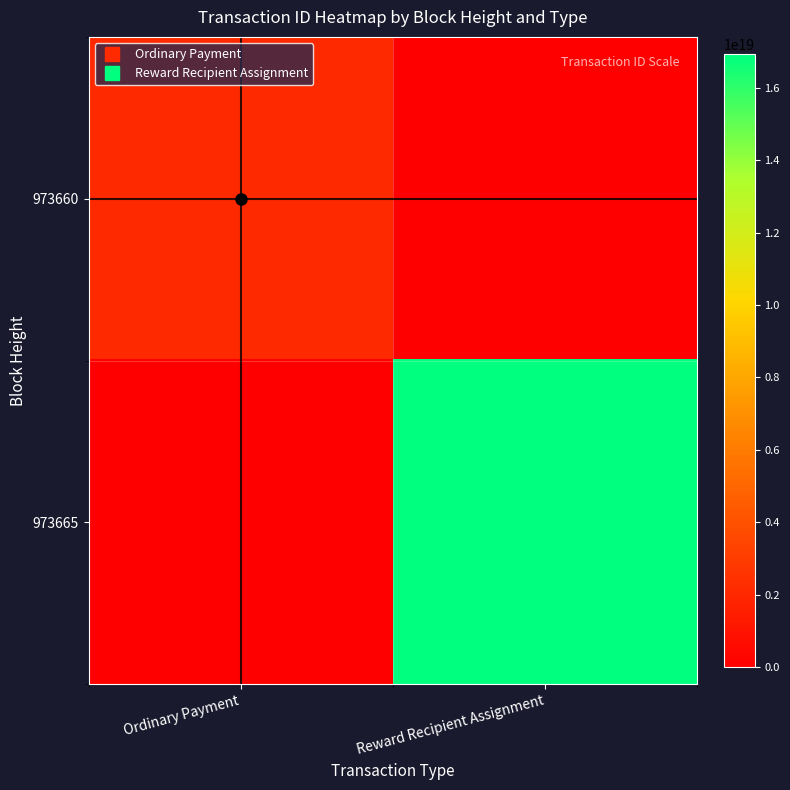

What is the maximum value shown in the chart?

16929293034840205312